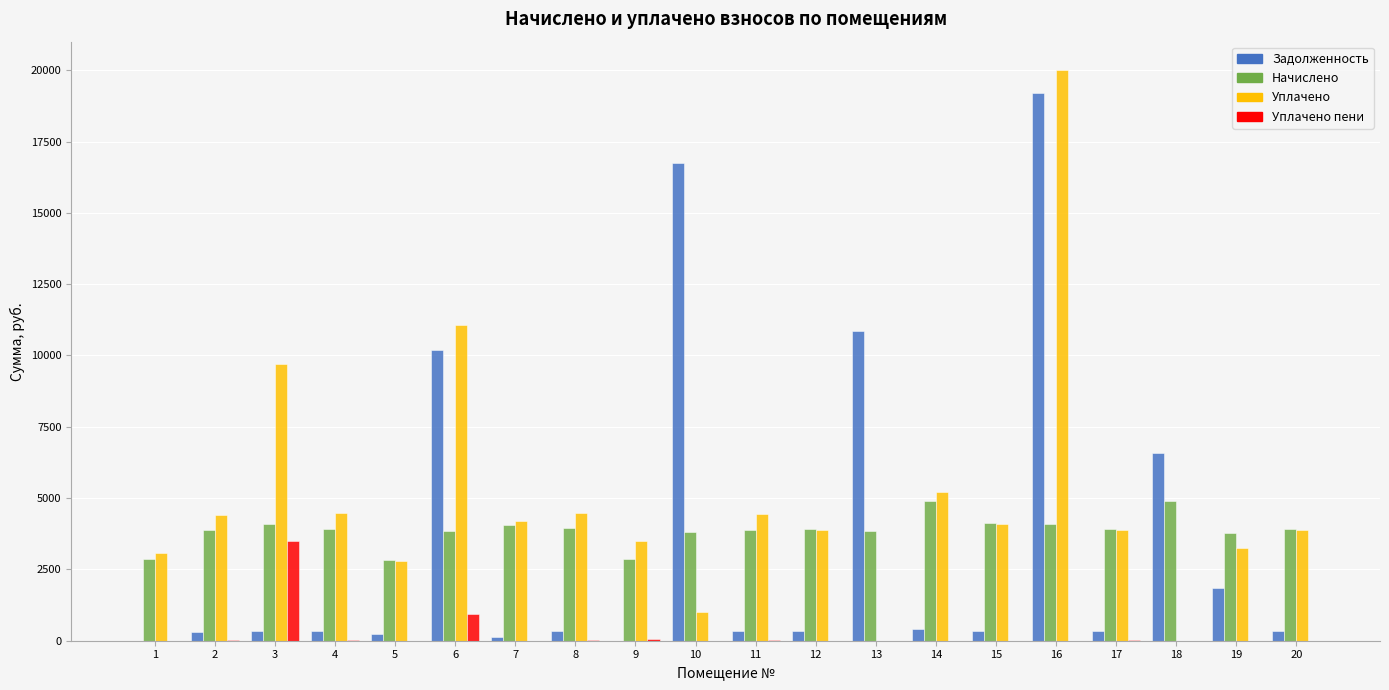

Is it true that Начислено equals 3876.6 at 2?

True